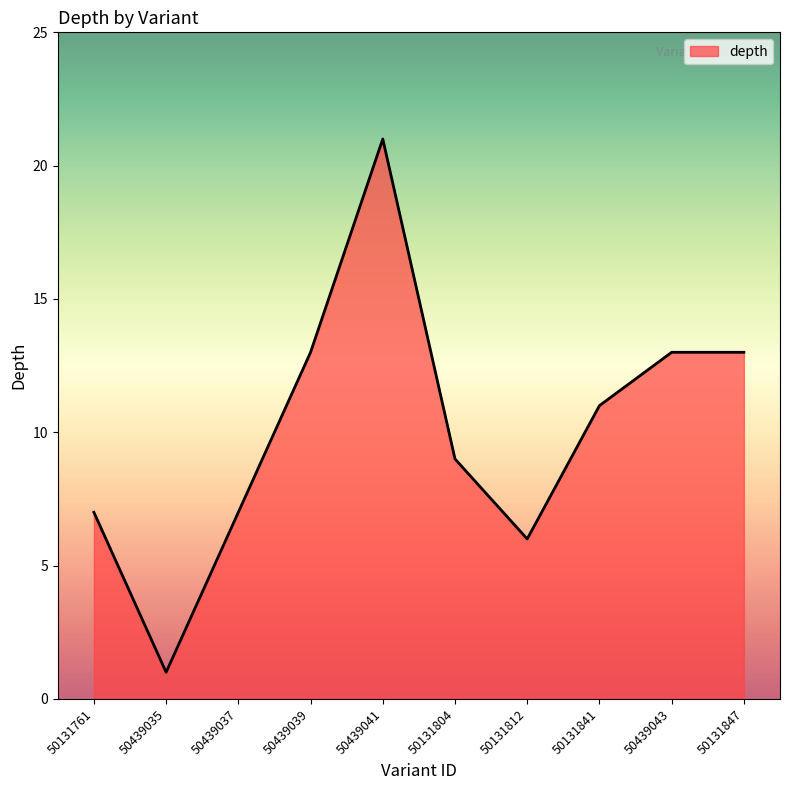

What value does the data have at 50131804?

9